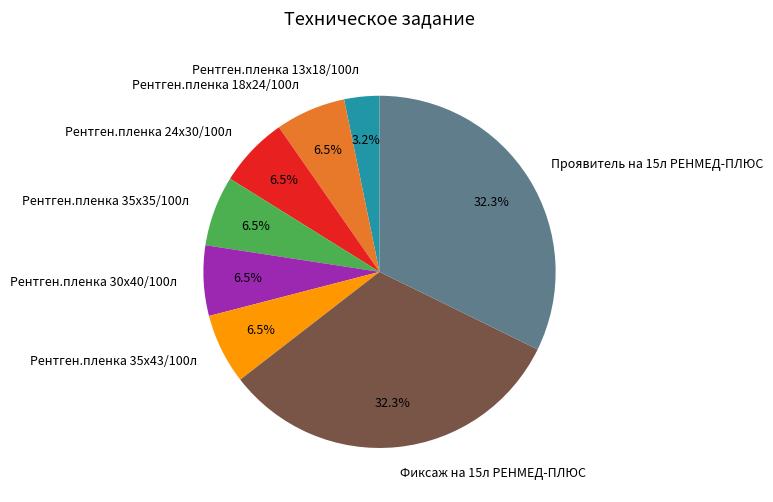

Combined, what portion of the pie is Рентген.пленка 18х24/100л and Рентген.пленка 13х18/100л?

9.7%